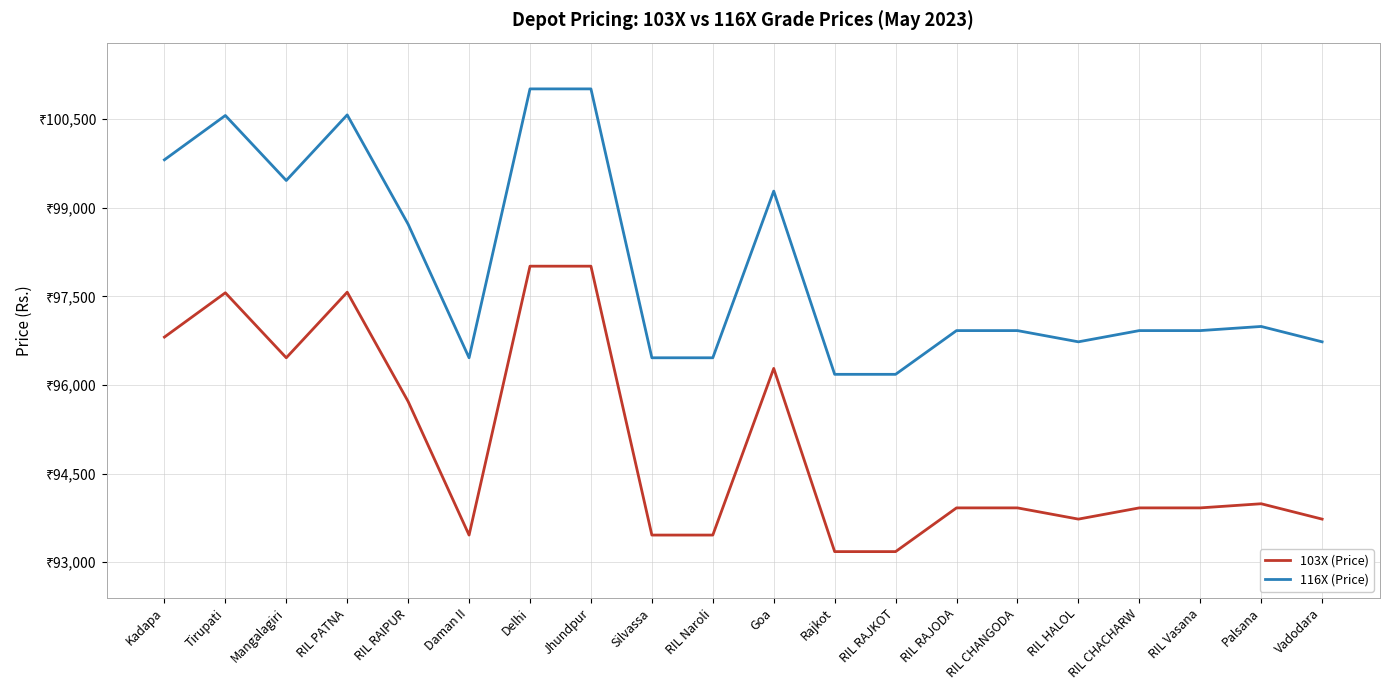

At which label does 103X (Price) first exceed 93920?

Kadapa